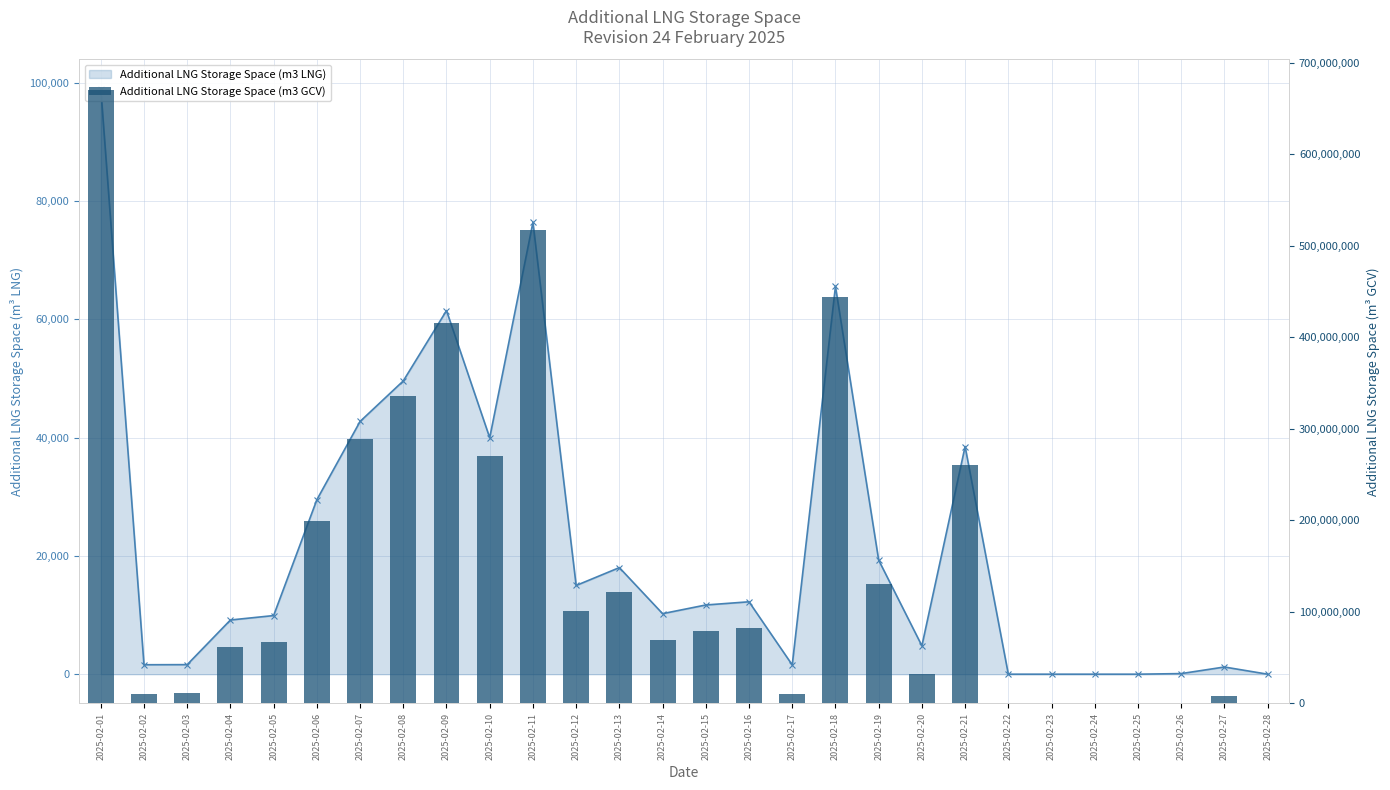

How many values are above zero?

23